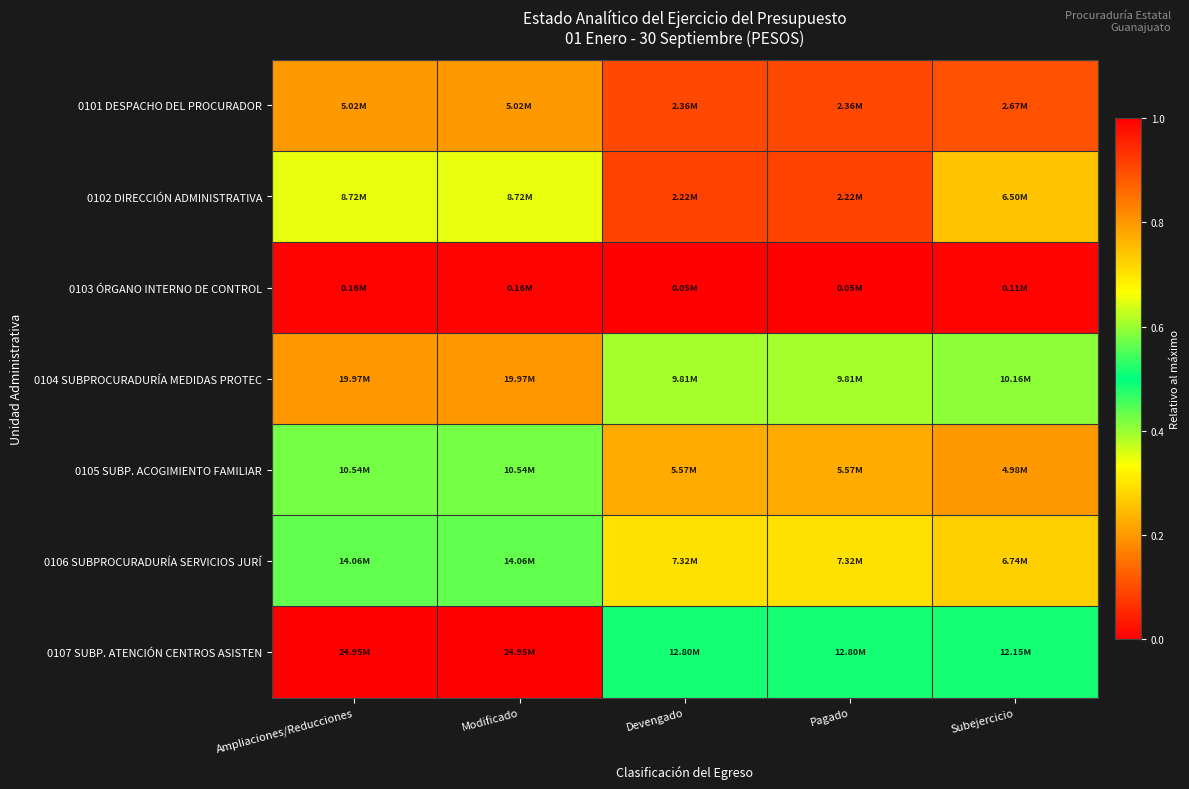

Which series has the widest spread of values?

0107 SUBP. ATENCIÓN CENTROS ASISTEN